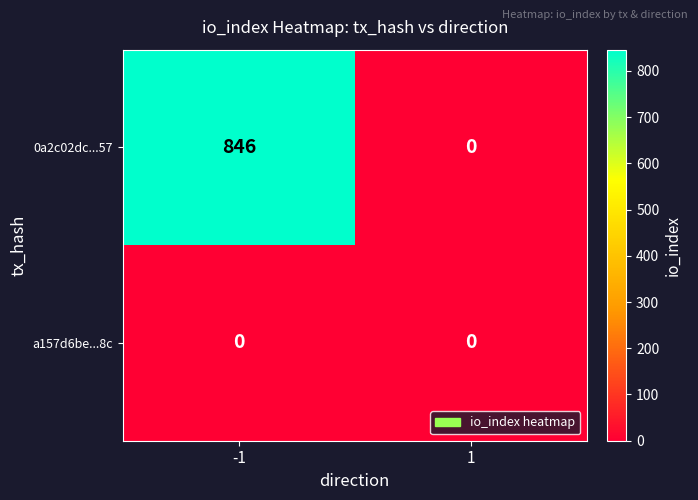

What is the maximum value shown in the chart?

846